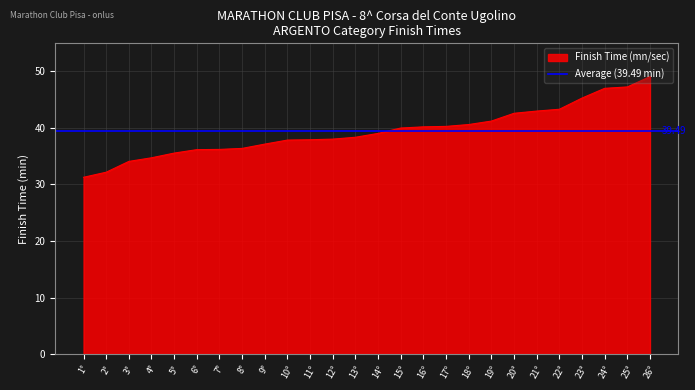

Count the number of values greater than 39.

13